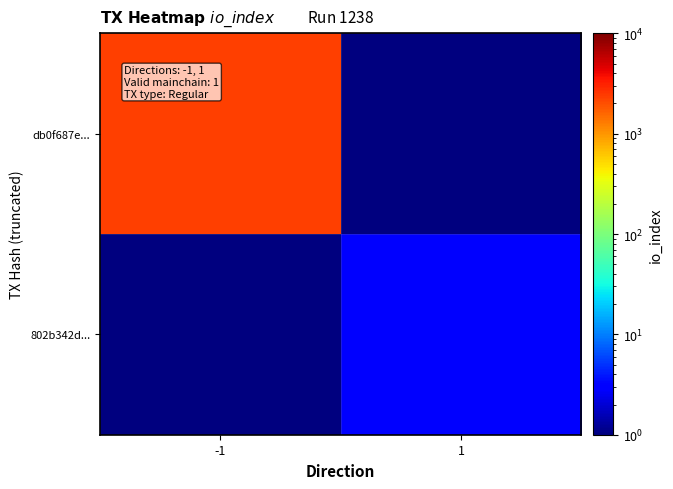

Reading left to right, what are all the values shown in this chart?

db0f687e...: -1=2339.0	1=0.5
802b342d...: -1=0.5	1=3.0